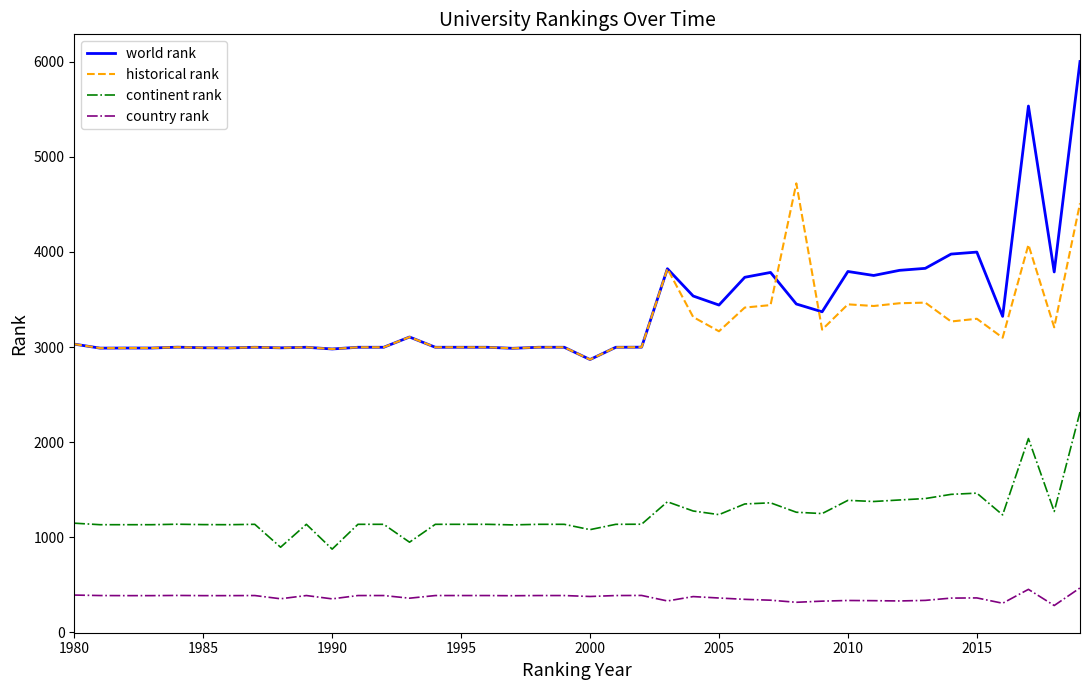

Which series has the largest range (max minus min)?

world rank